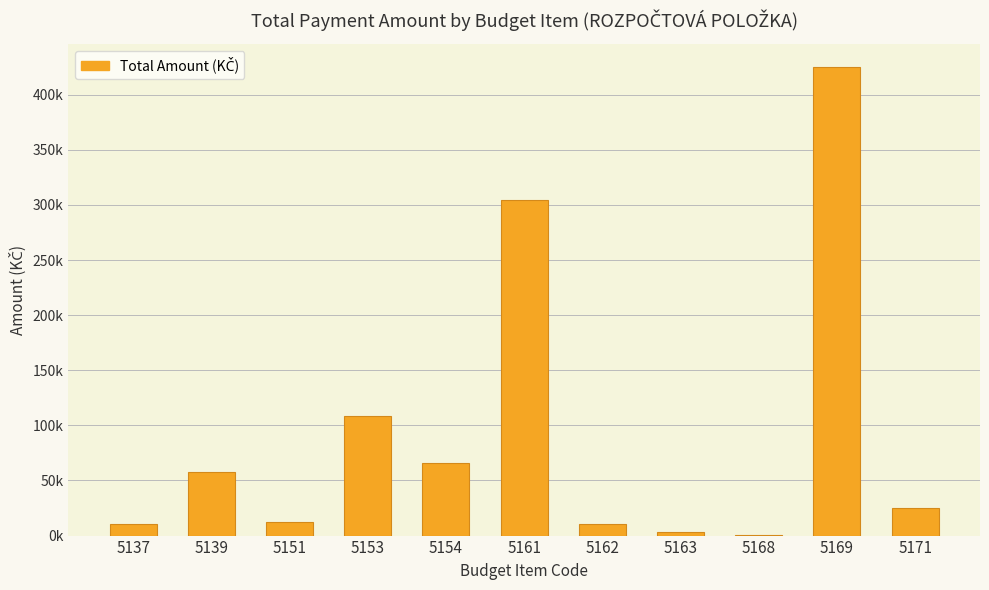

Count the number of values greater than 25087.

5